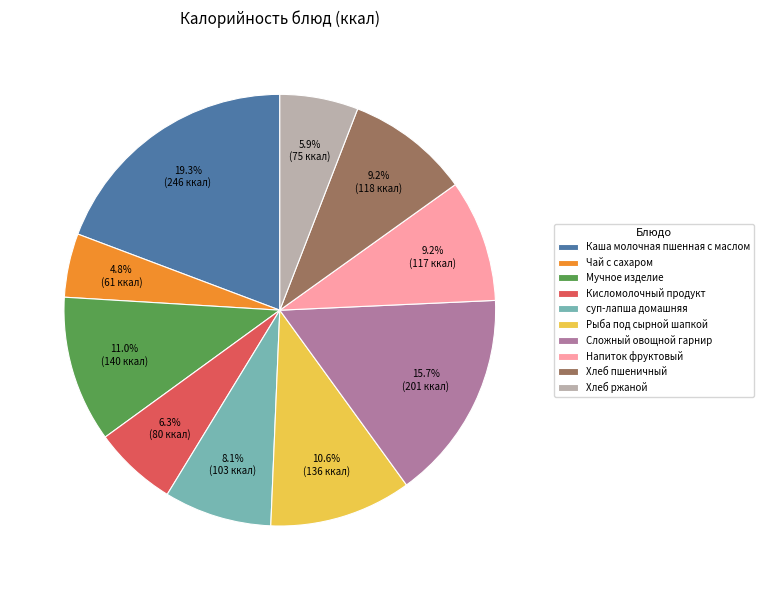

How many segments does this pie chart have?

10